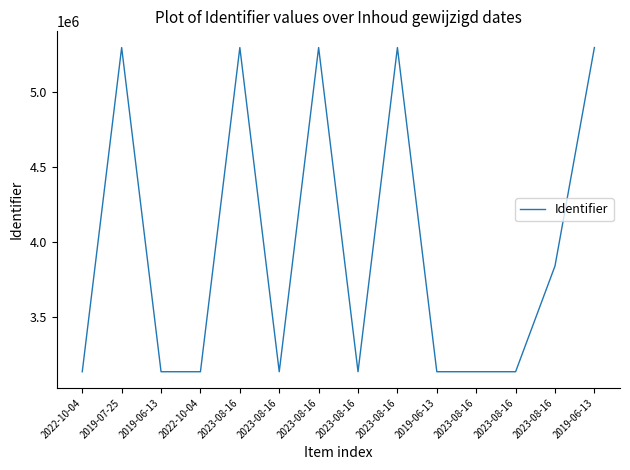

What is the difference between the values at 2022-10-04 and 2023-08-16?

2161423